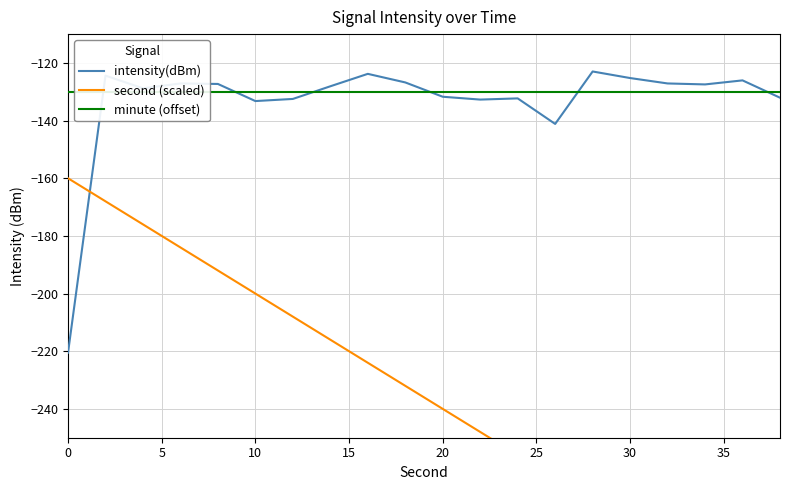

How many values in the second (scaled) series are below -232?

10